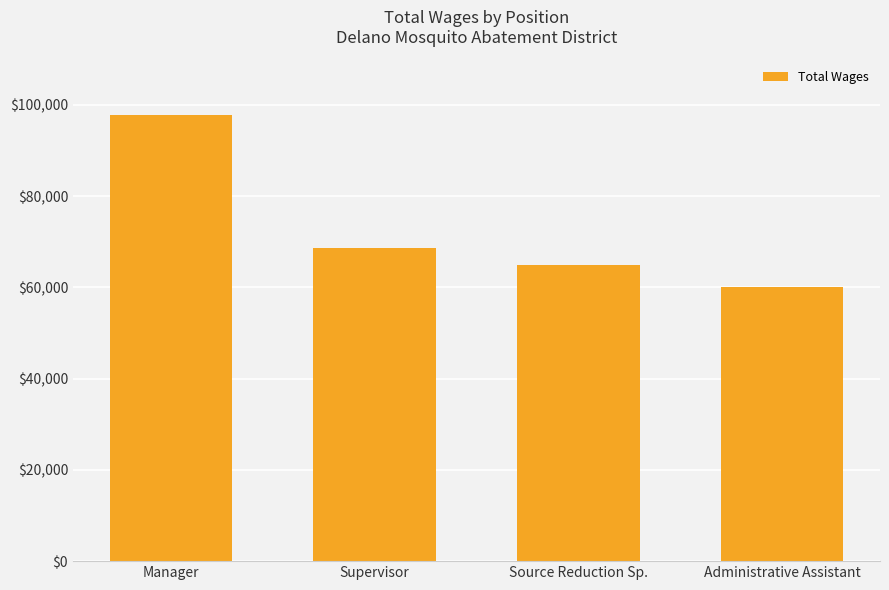

What is the minimum value shown in the chart?

60088